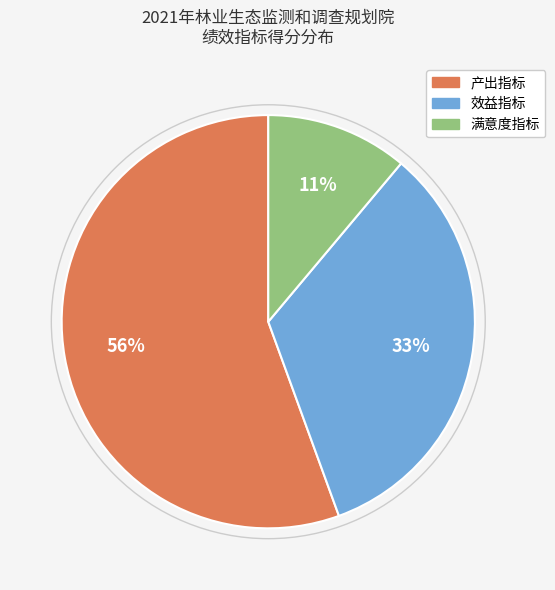

To the nearest percent, what is the average slice percentage?

33%